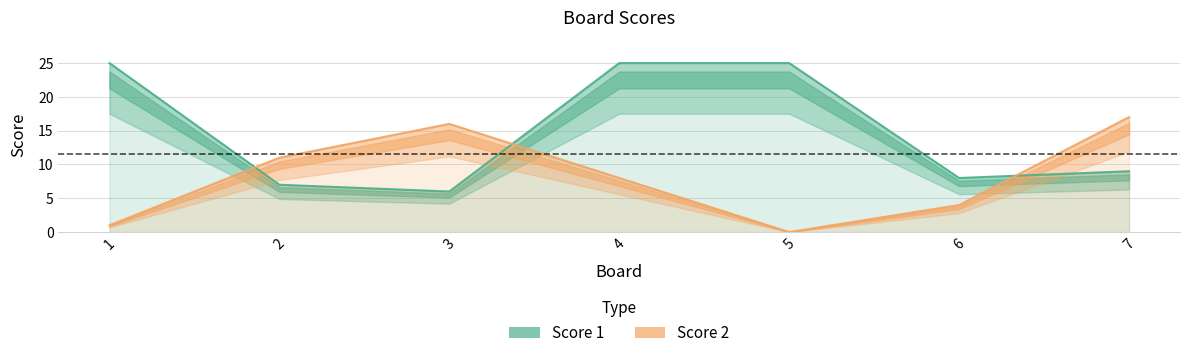

What is the difference between the Score 2 values at 2 and 3?

5